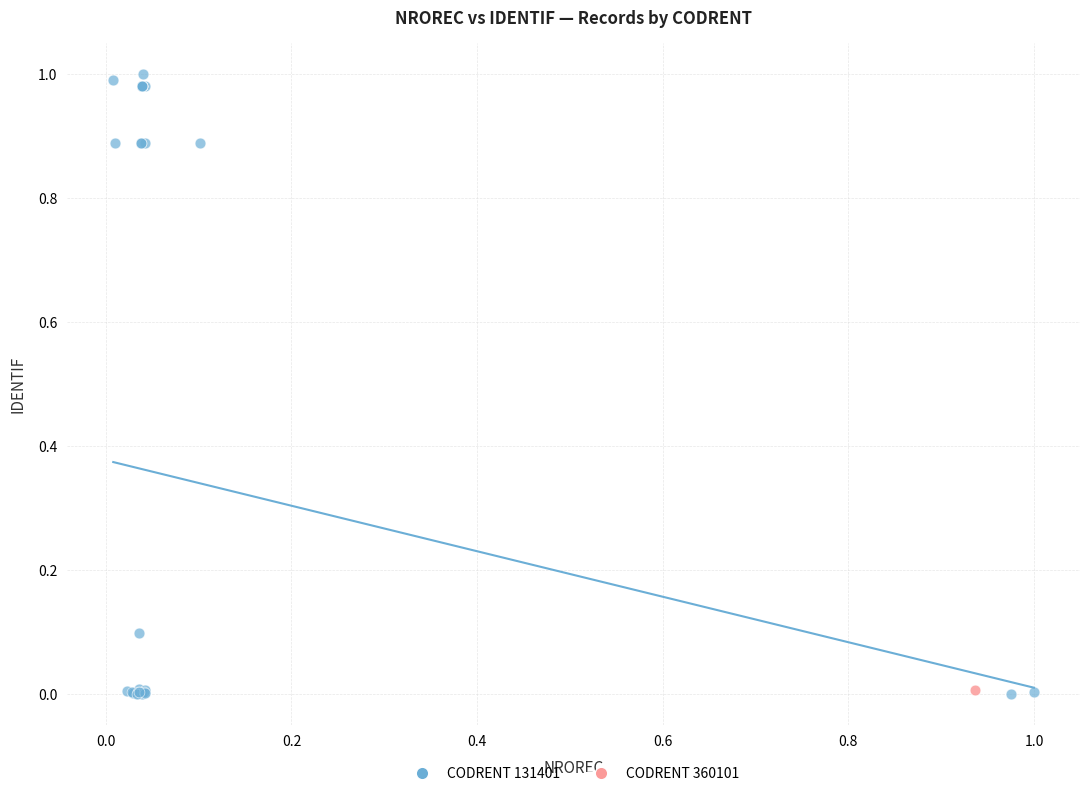

What are all the series names shown in the legend?

CODRENT 131401, CODRENT 360101